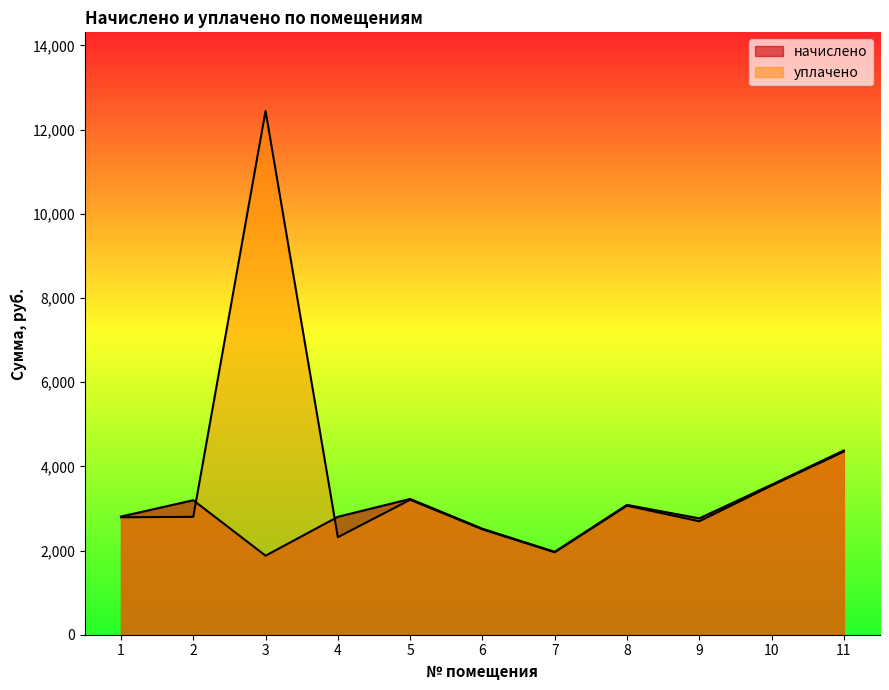

The value of уплачено at 3 is 19945.3. True or false?

False